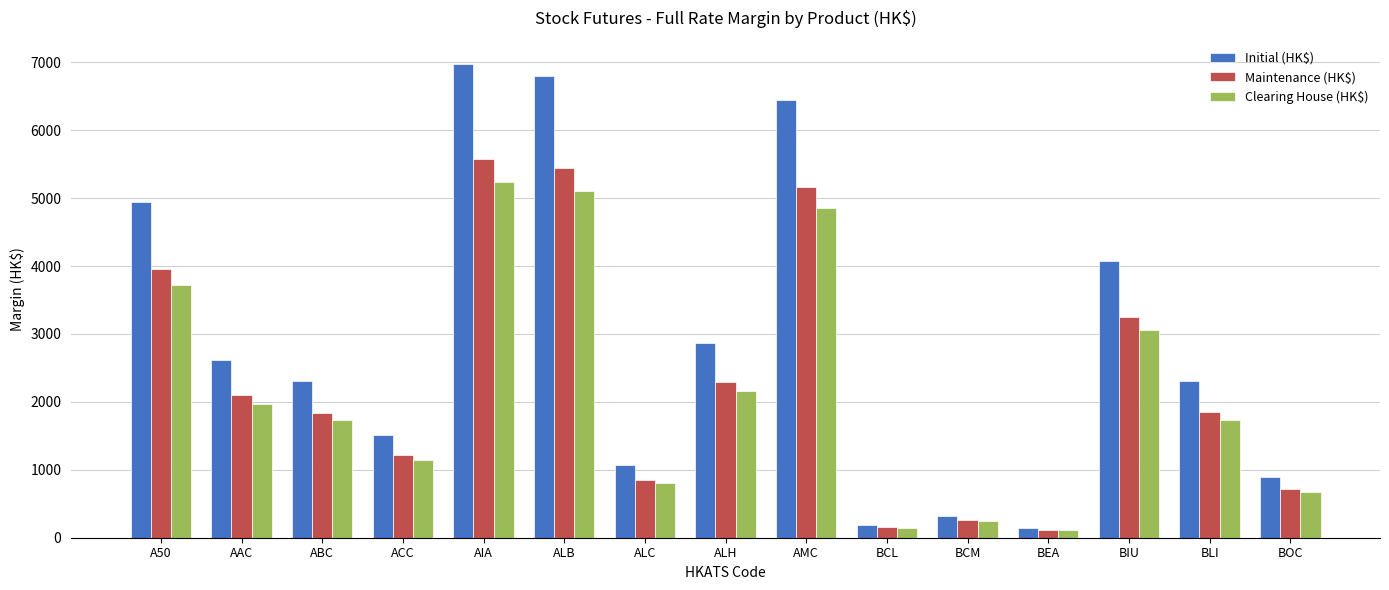

What is the highest value of the Clearing House (HK$) series?

5240